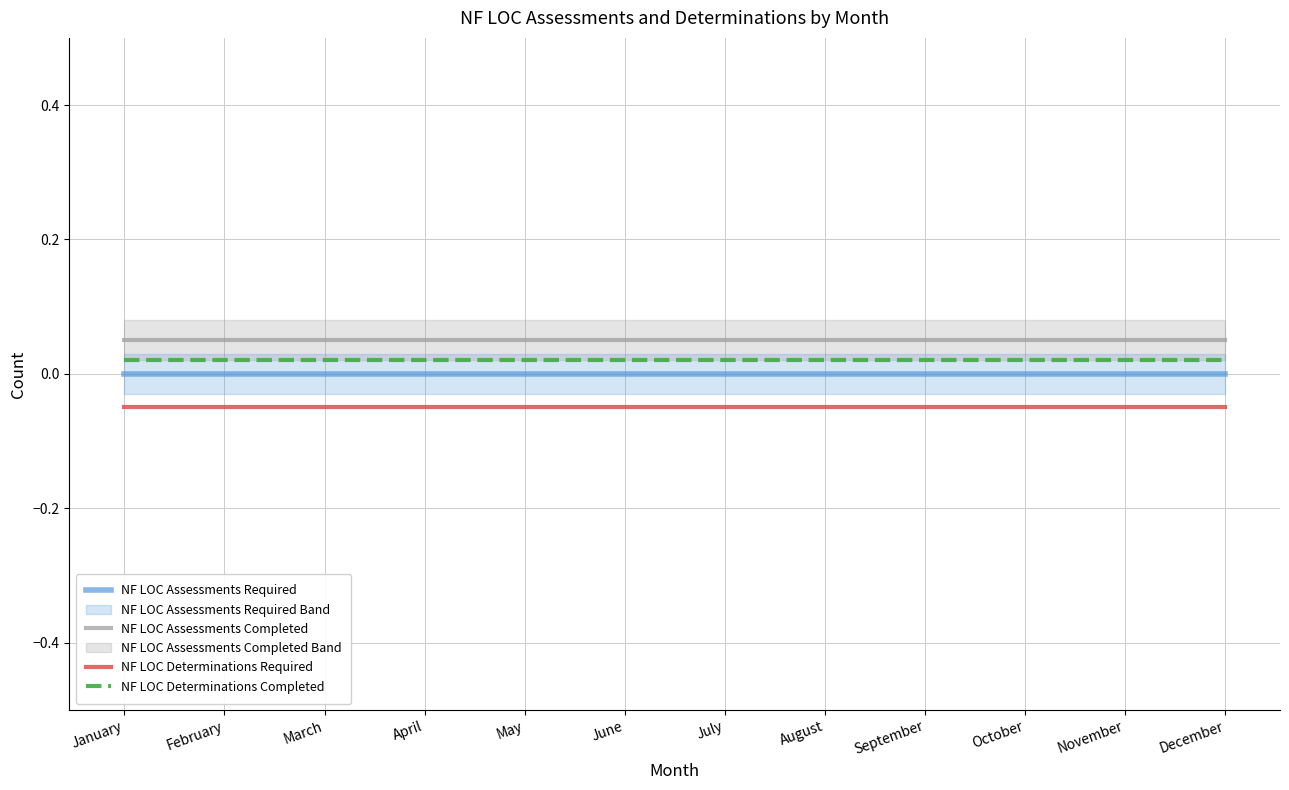

True or false: NF LOC Assessments Required has more than 1 interior local peaks.

False